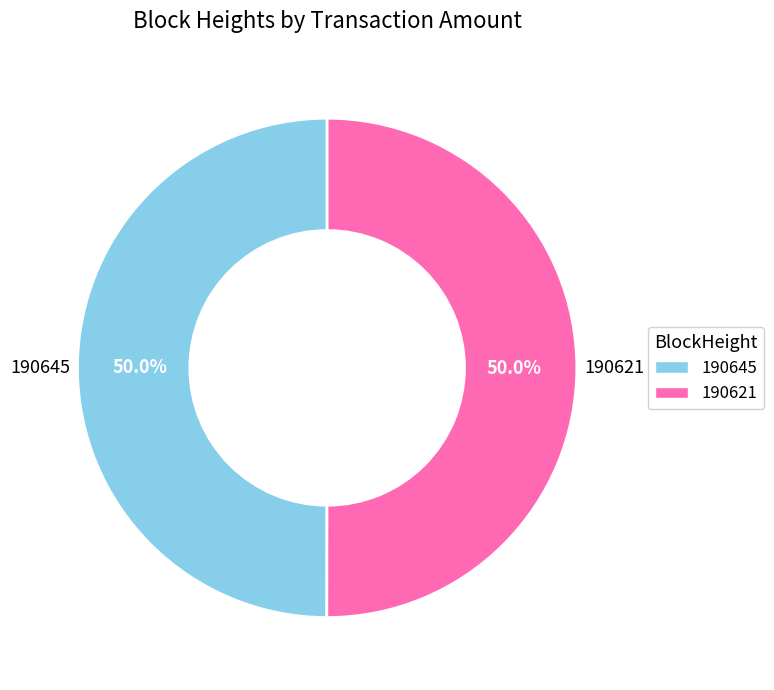

What is the ratio of the value at 190621 to the value at 190645?

1.0